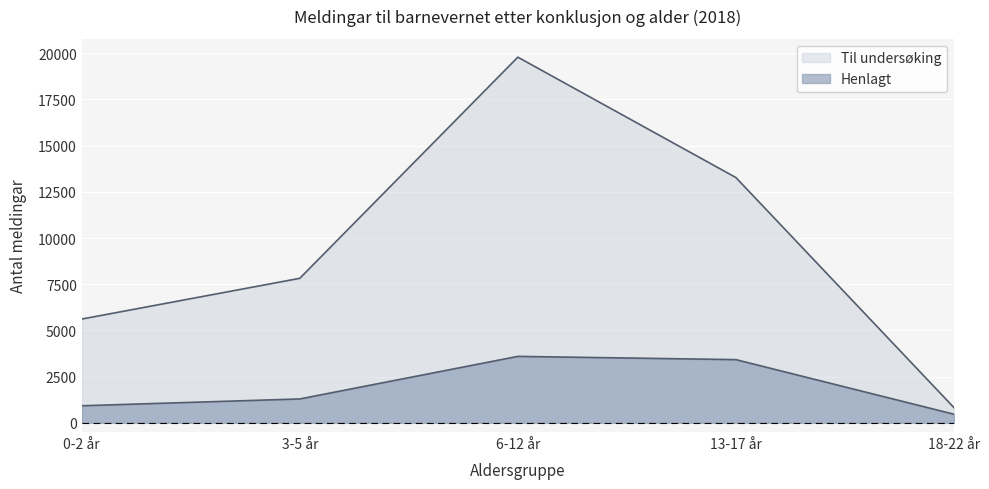

What is the sum of the Henlagt values at 6-12 år and 0-2 år?

4517